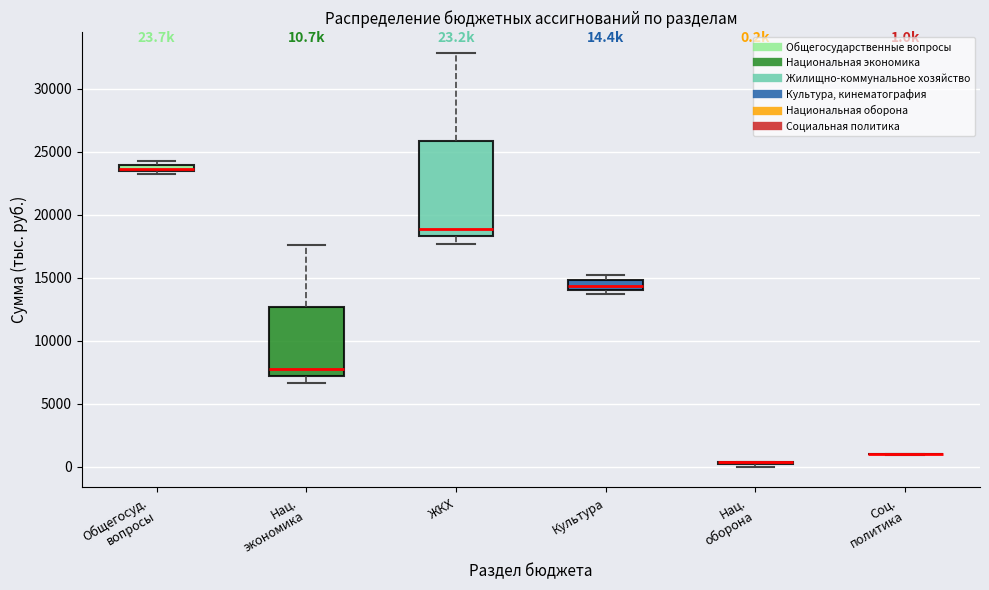

Comparing the boxes themselves (not the whiskers), which one is the tallest?

ЖКХ